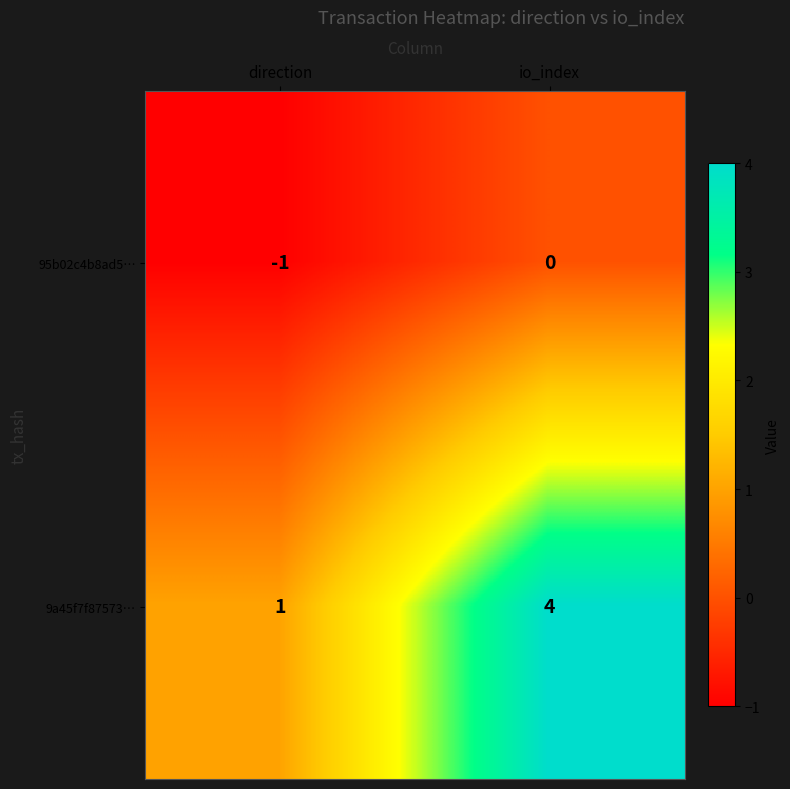

What is the maximum value for 9a45f7f87573…?

4